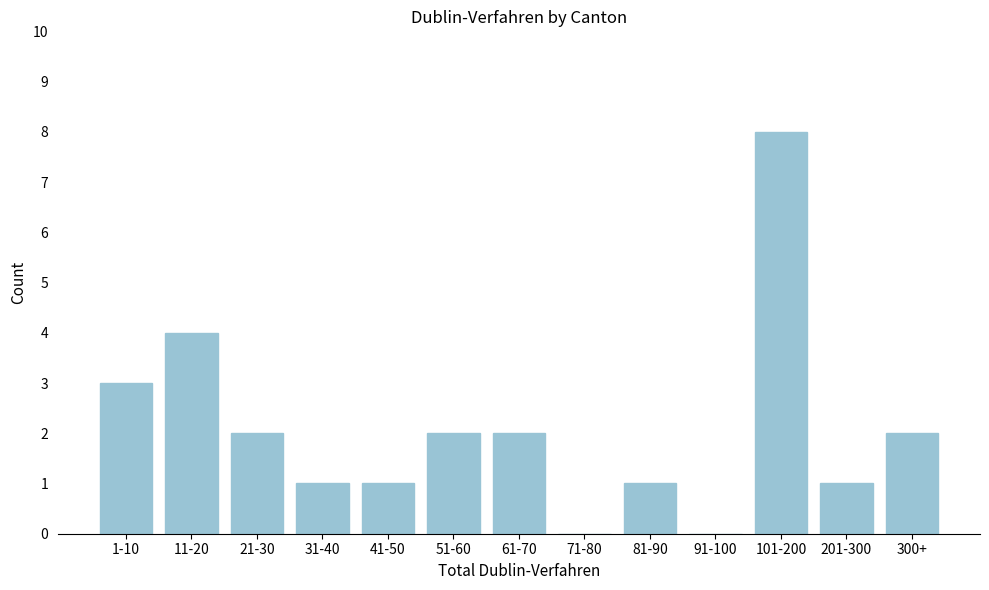

Reading left to right, list all the values displayed in this chart.

1-10=3	11-20=4	21-30=2	31-40=1	41-50=1	51-60=2	61-70=2	71-80=0	81-90=1	91-100=0	101-200=8	201-300=1	300+=2